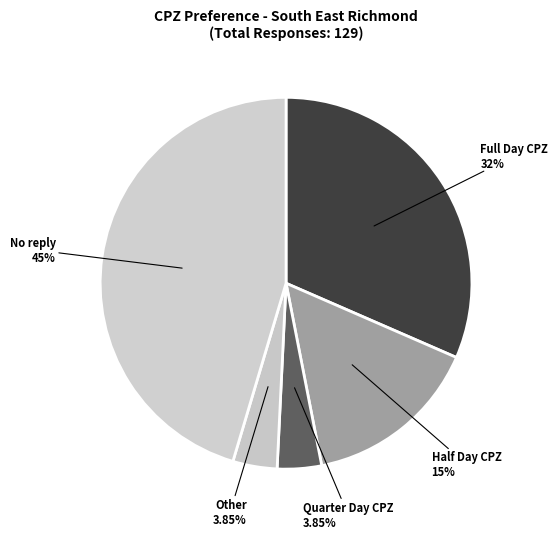

What portion of the pie excludes Full Day CPZ?

68.5%